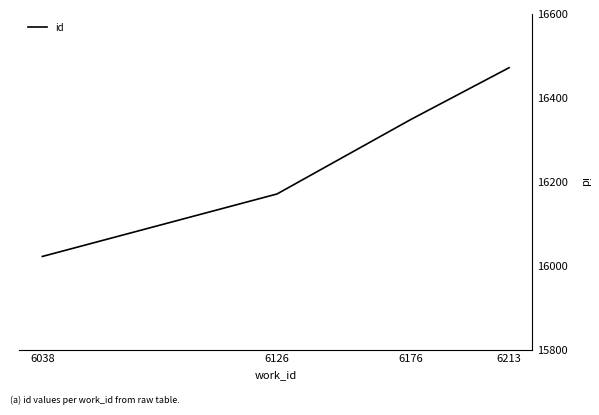

What is the average value?

16253